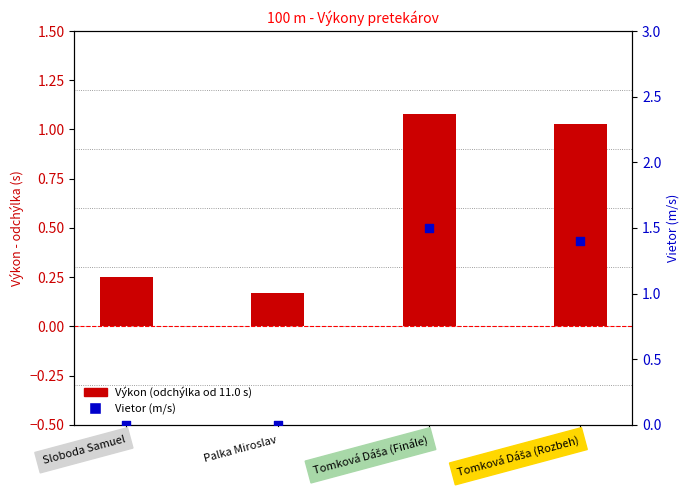

Which series has the largest total across all categories?

Vietor (m/s)